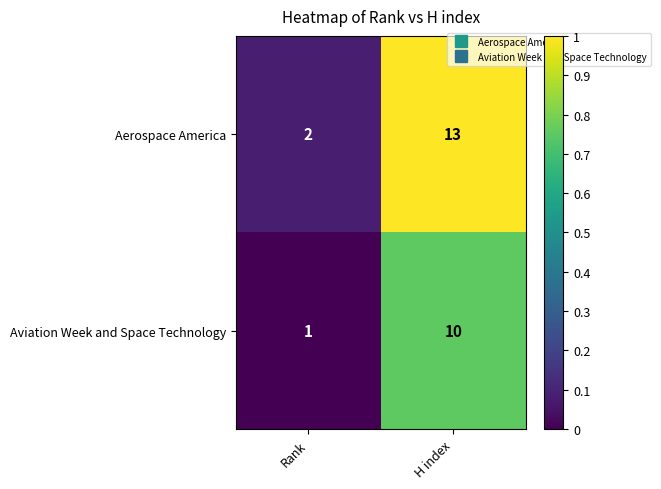

What is the maximum value shown in the chart?

13